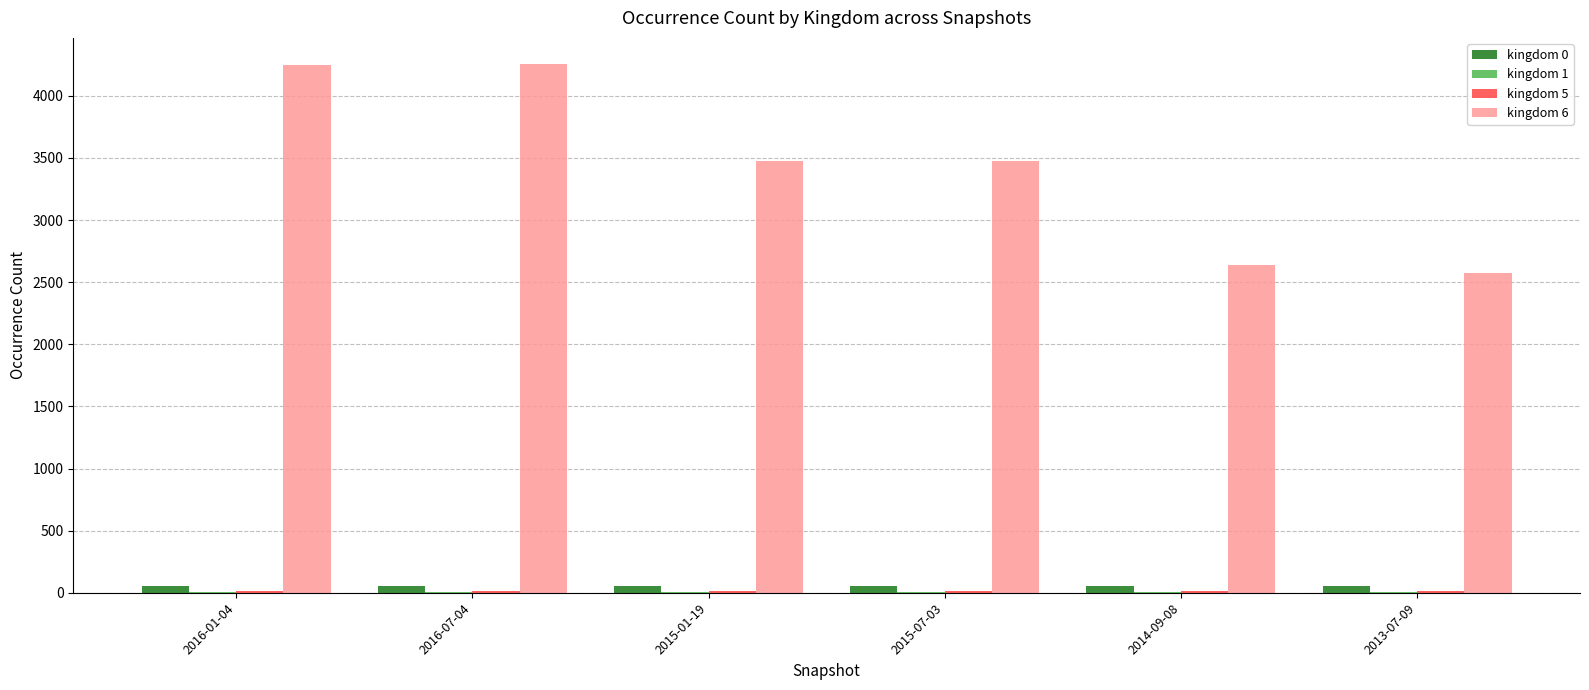

What is the total value across all series at 2013-07-09?

2644